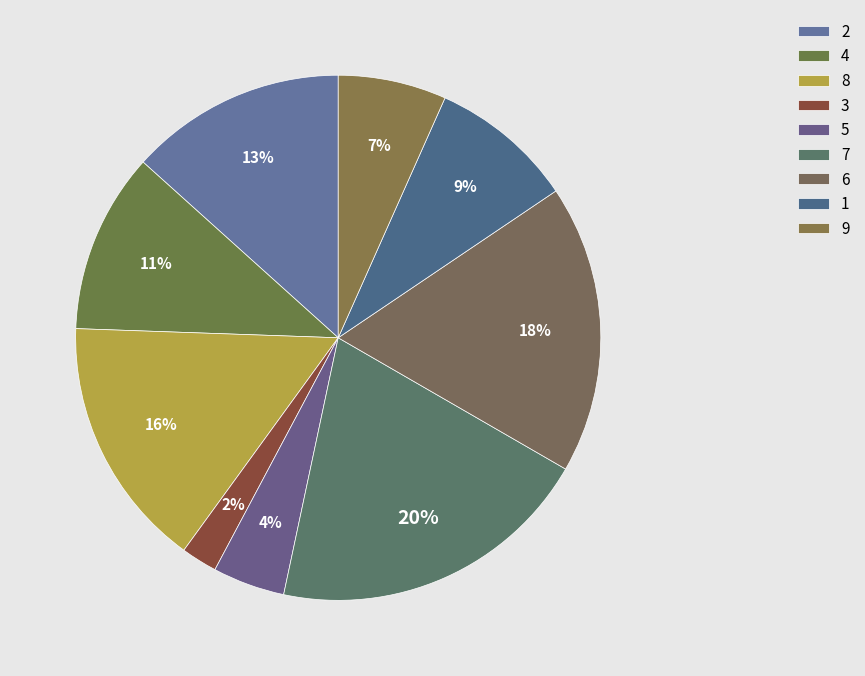

To the nearest percent, what portion does 6 represent?

18%